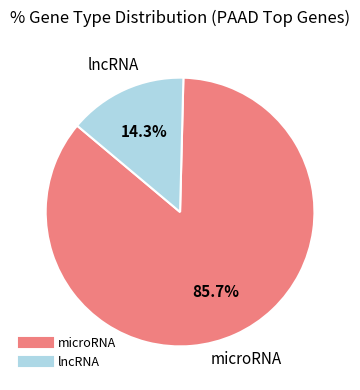

Is microRNA the majority of the pie?

Yes